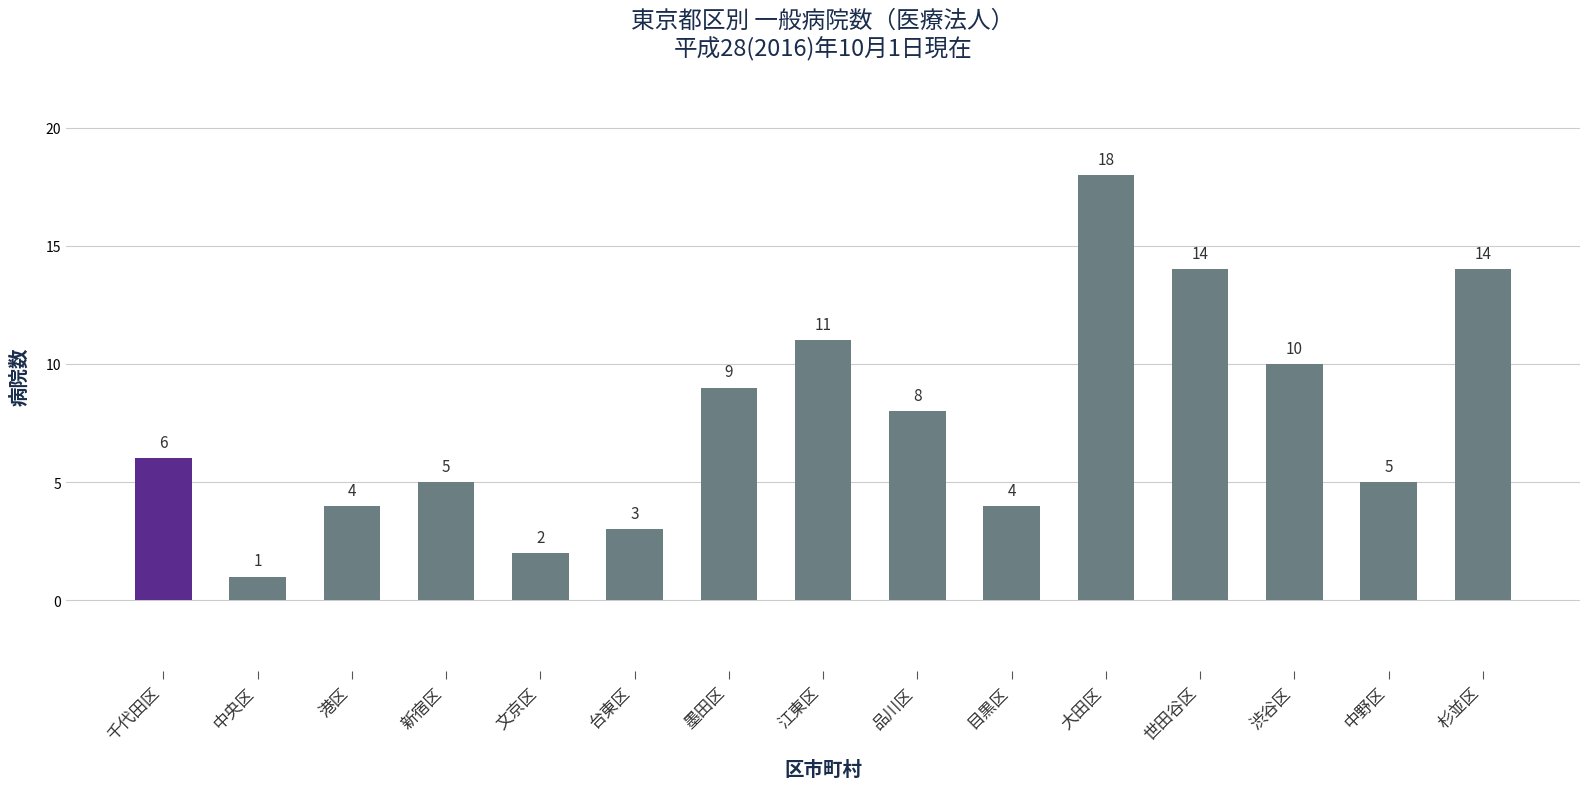

What is the average value?

8